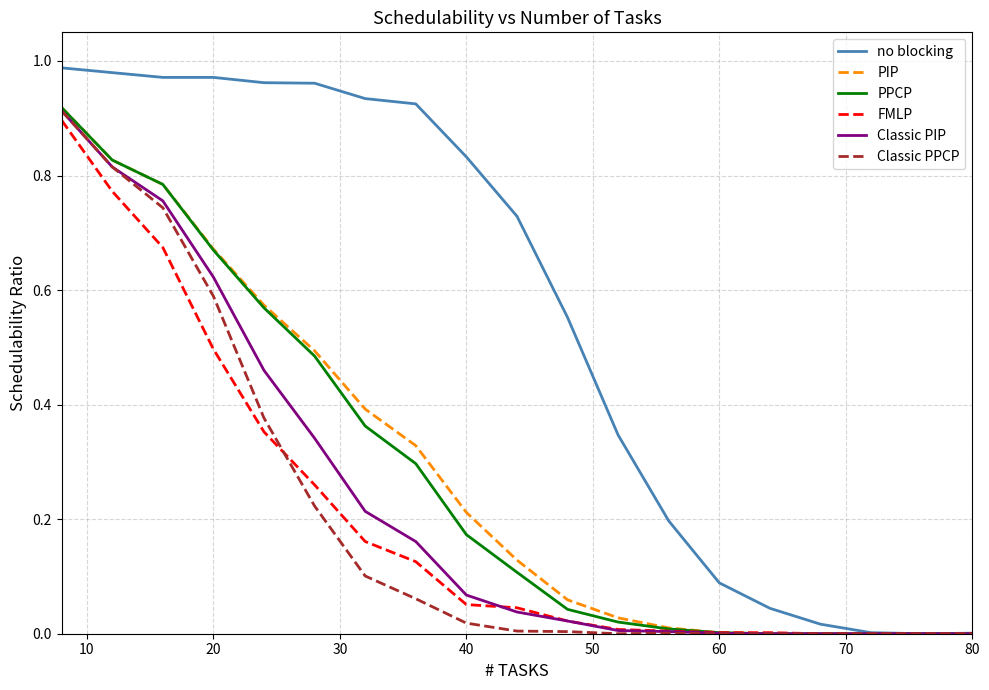

Which series has the largest range (max minus min)?

no blocking